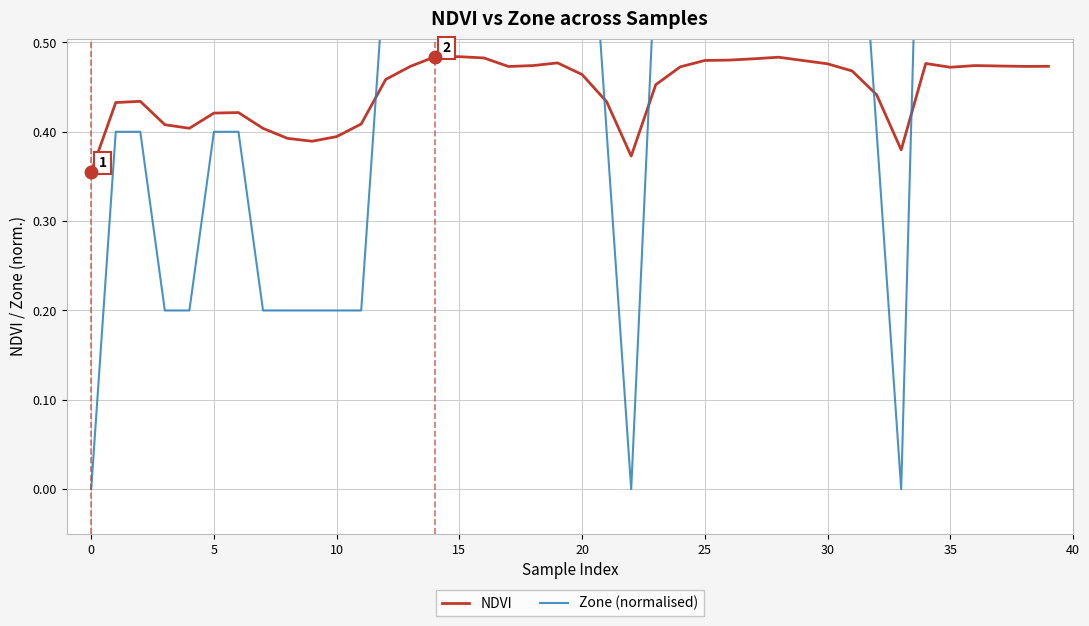

List the series in order of their peak value, highest first.

Zone (normalised), NDVI